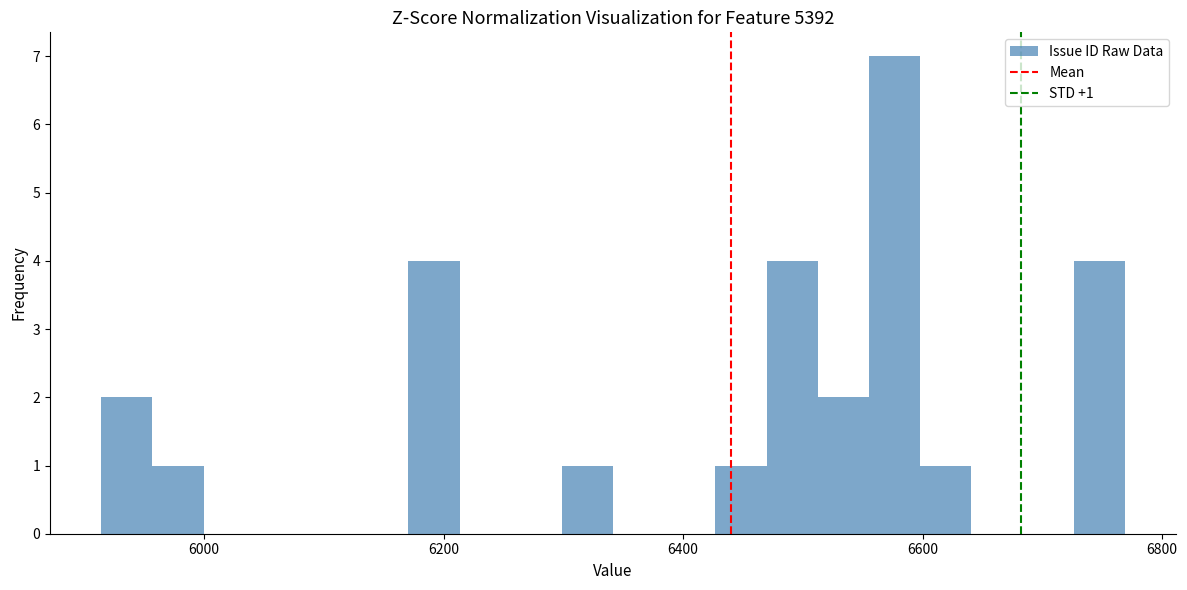

Around what value on the x-axis is the tallest bar? Give the approximate position of its centre, as read against the axis.

6580